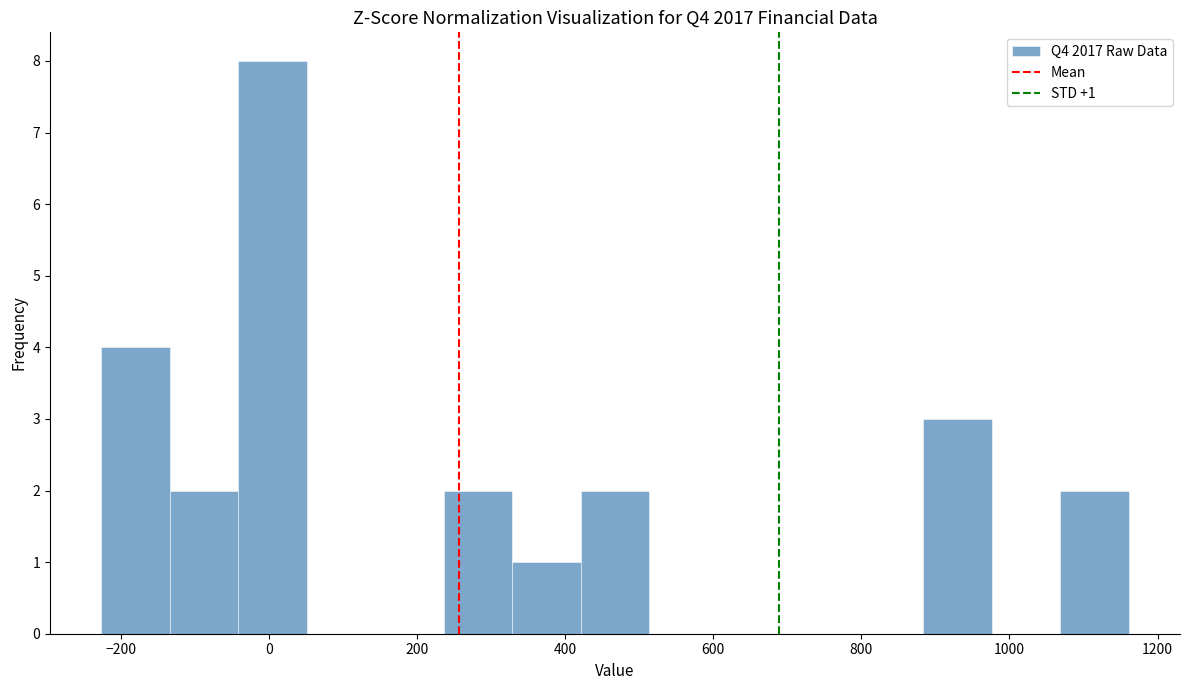

Over which range of the x-axis is the bar tallest?

-40 to 60